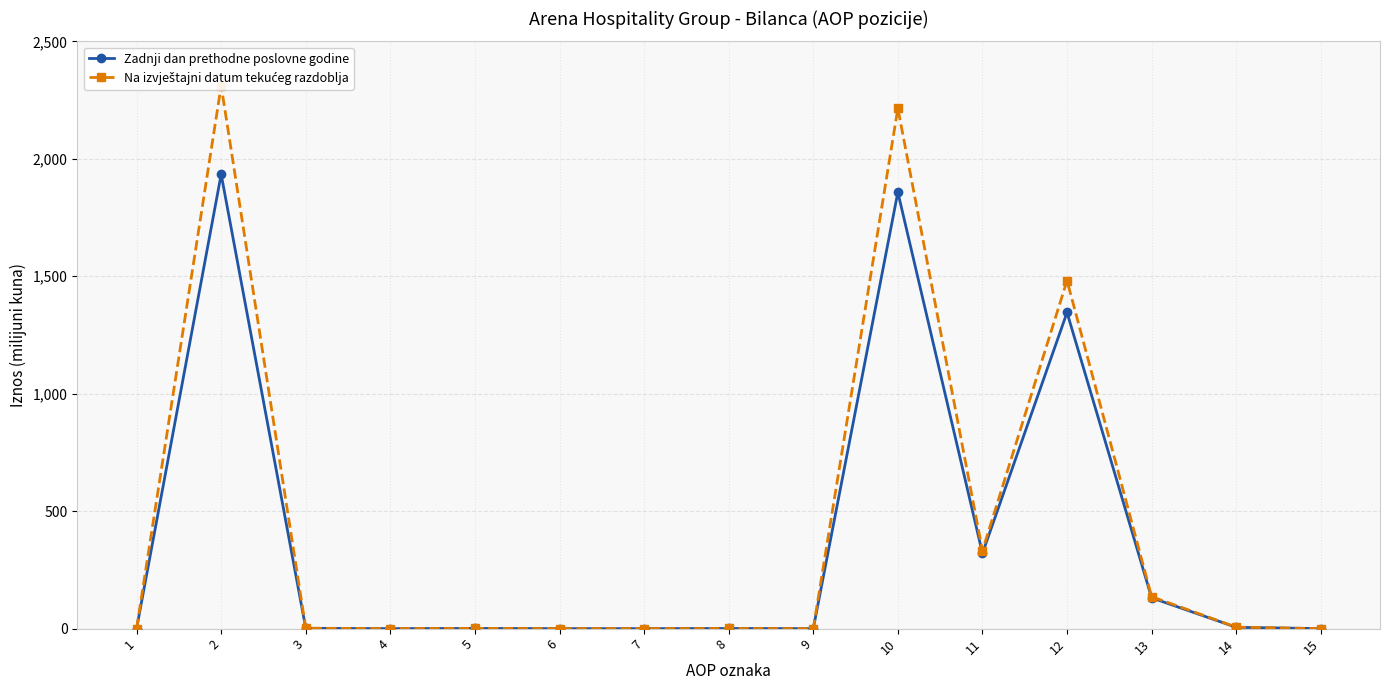

At how many categories does at least one series exceed 429?

3